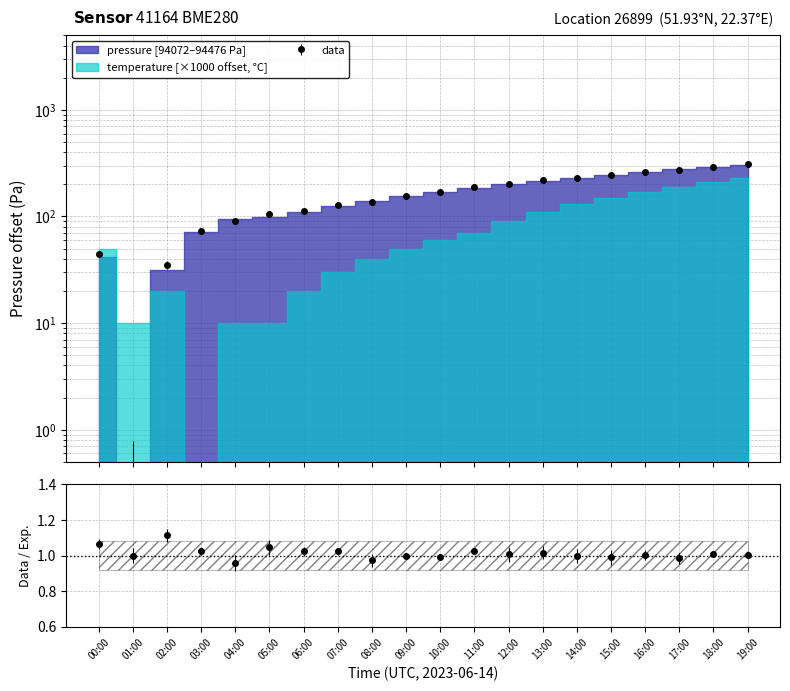

Reading right to left, what are all the values shown in this chart?

19:00=307.4	18:00=293.7	17:00=271.4	16:00=261.7	15:00=242.8	14:00=230.4	13:00=218.6	12:00=202.1	11:00=190.4	10:00=169.2	09:00=155.4	08:00=137.4	07:00=128.5	06:00=113.0	05:00=104.5	04:00=91.3	03:00=72.9	02:00=35.2	01:00=-0.6	00:00=44.0